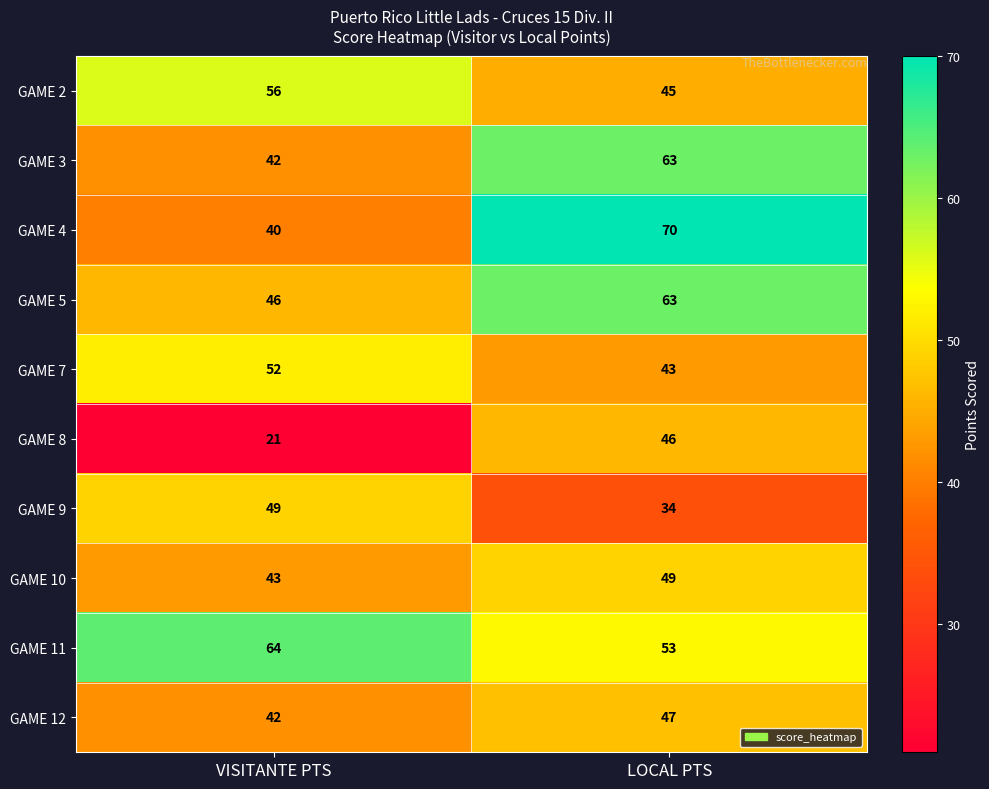

True or false: GAME 12 has a value of 42 at VISITANTE PTS.

True